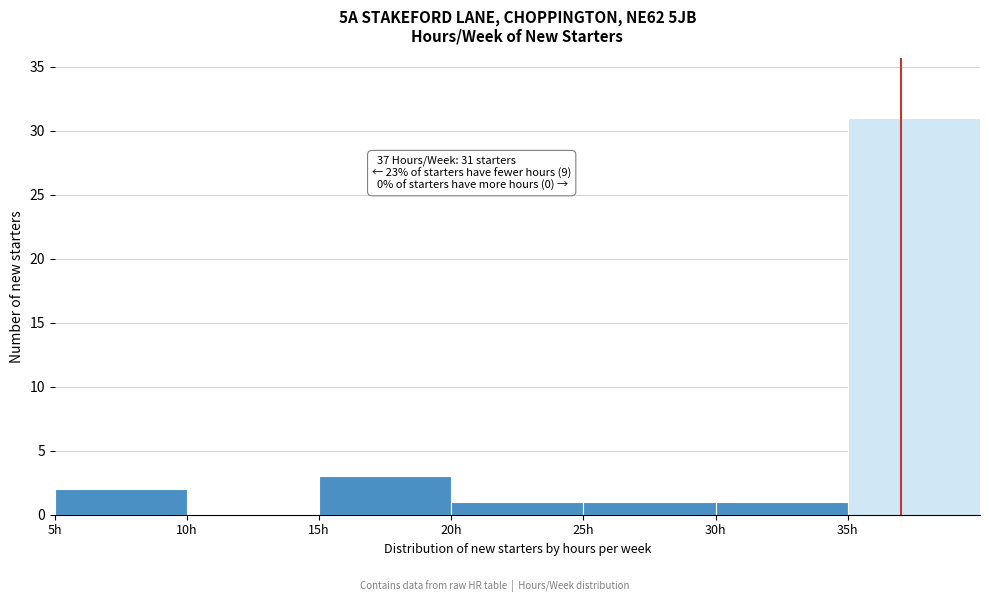

Which range on the x-axis has the tallest bar?

35 to 40